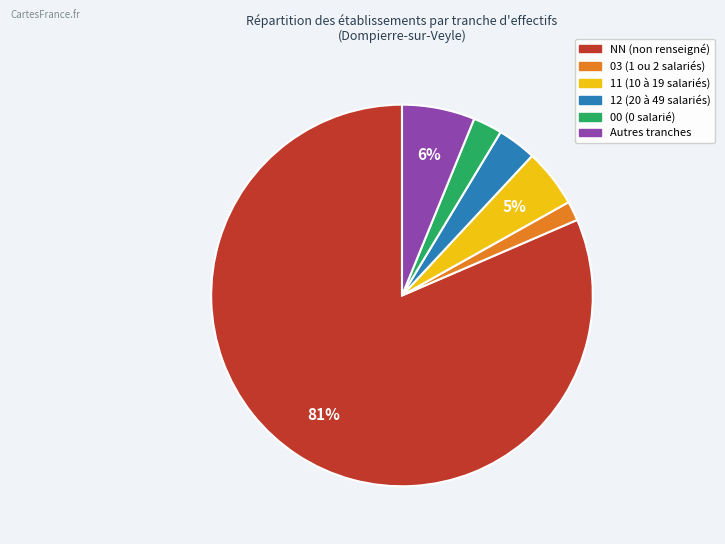

Is there a majority slice in this chart?

Yes